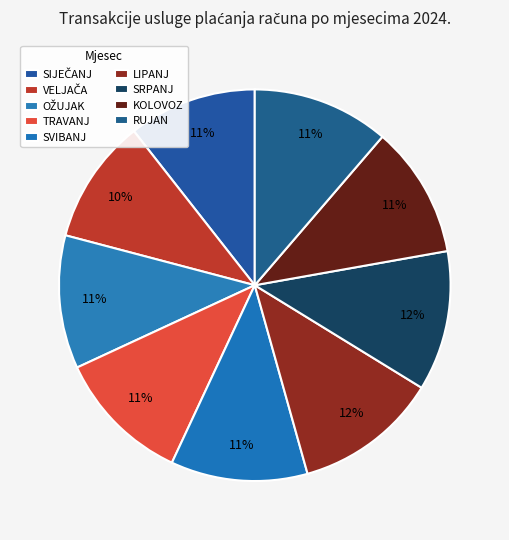

How many slices are in this pie chart?

9